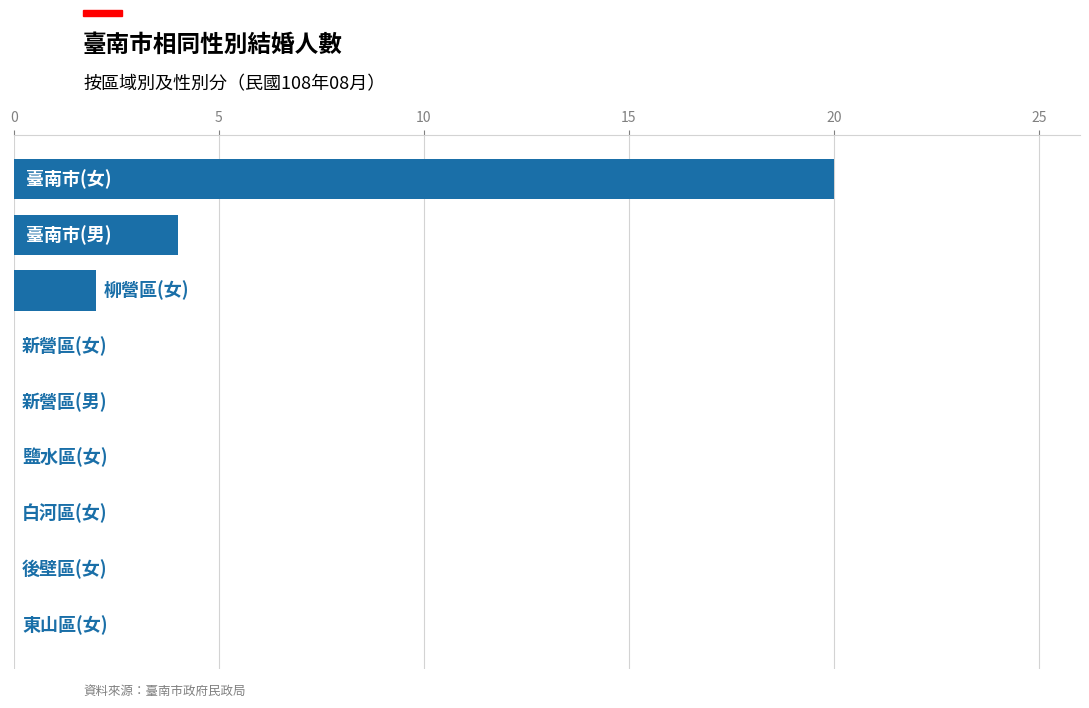

What is the maximum value shown in the chart?

20